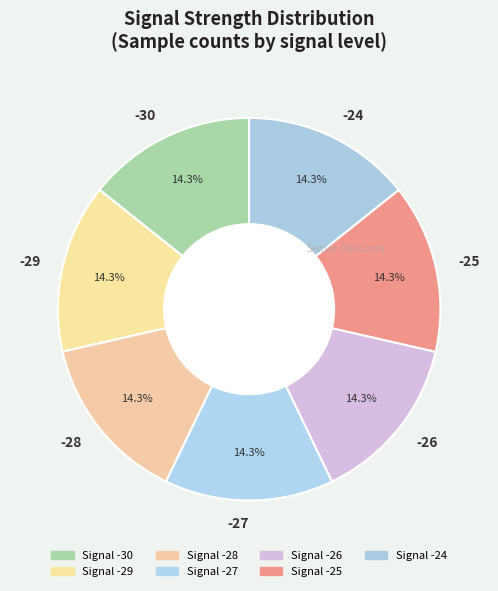

True or false: -27 accounts for 22% of the total.

False